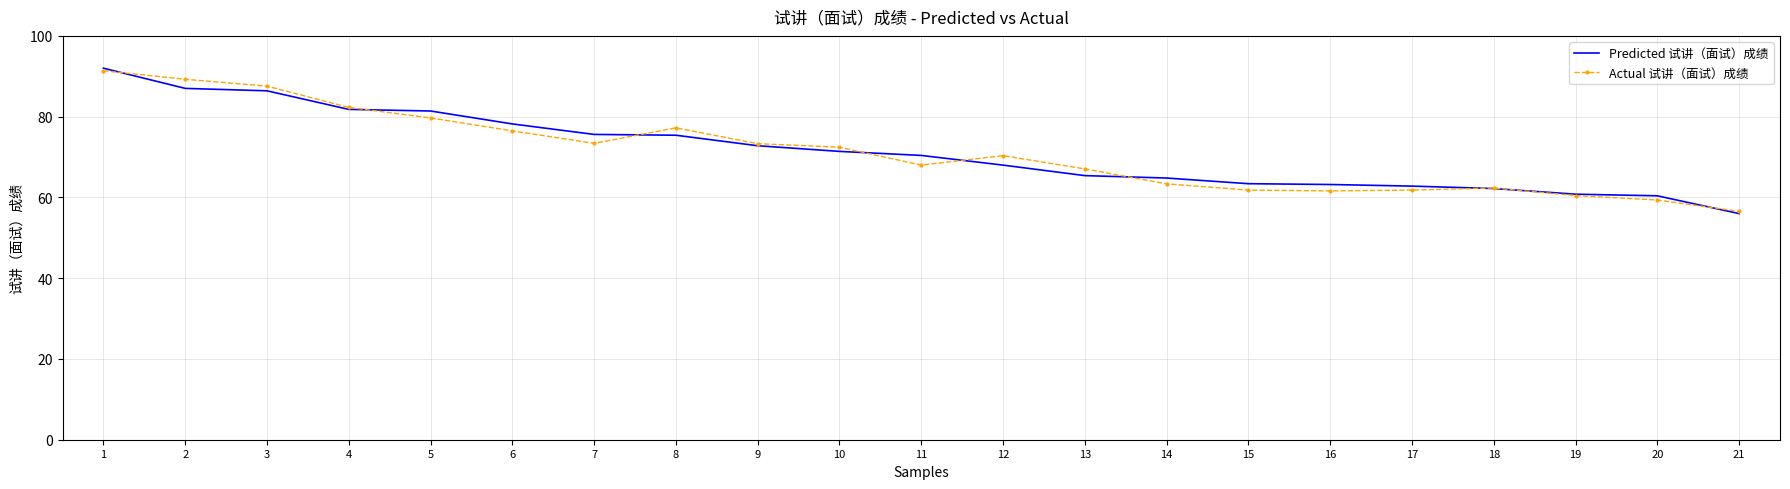

Is the value of Predicted 试讲（面试）成绩 at 15 greater than the value of Actual 试讲（面试）成绩 at 7?

No